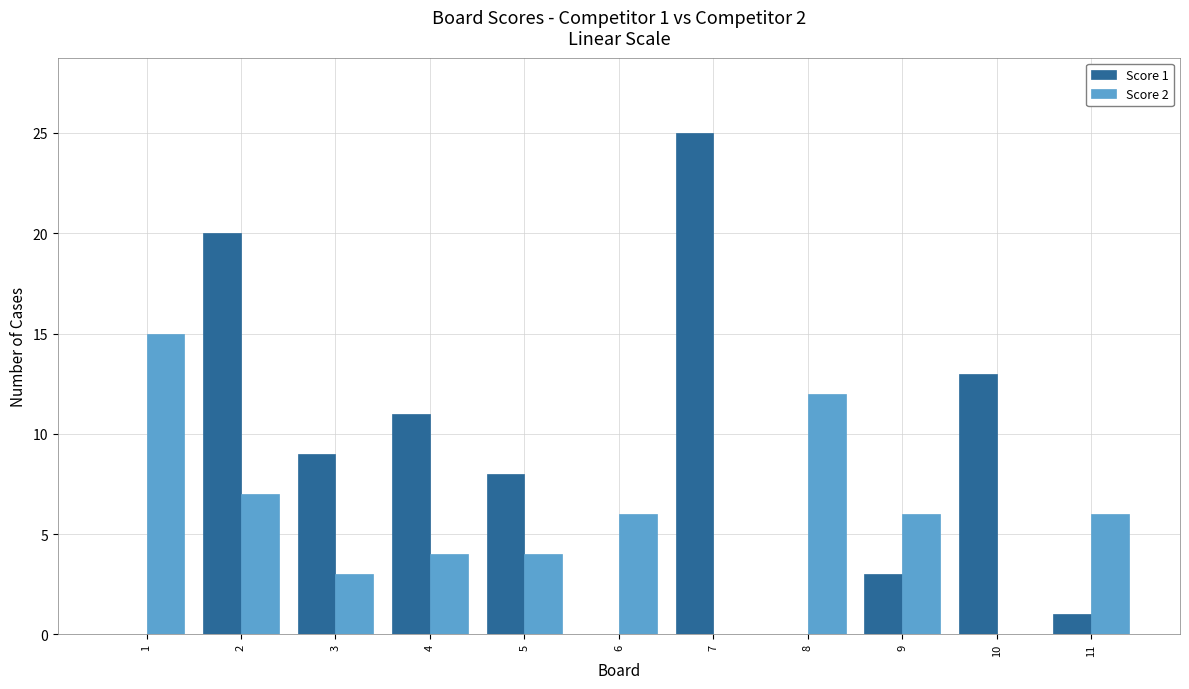

Reading right to left, list all the values displayed in this chart.

Score 1: 1	13	3	0	25	0	8	11	9	20	0
Score 2: 6	0	6	12	0	6	4	4	3	7	15